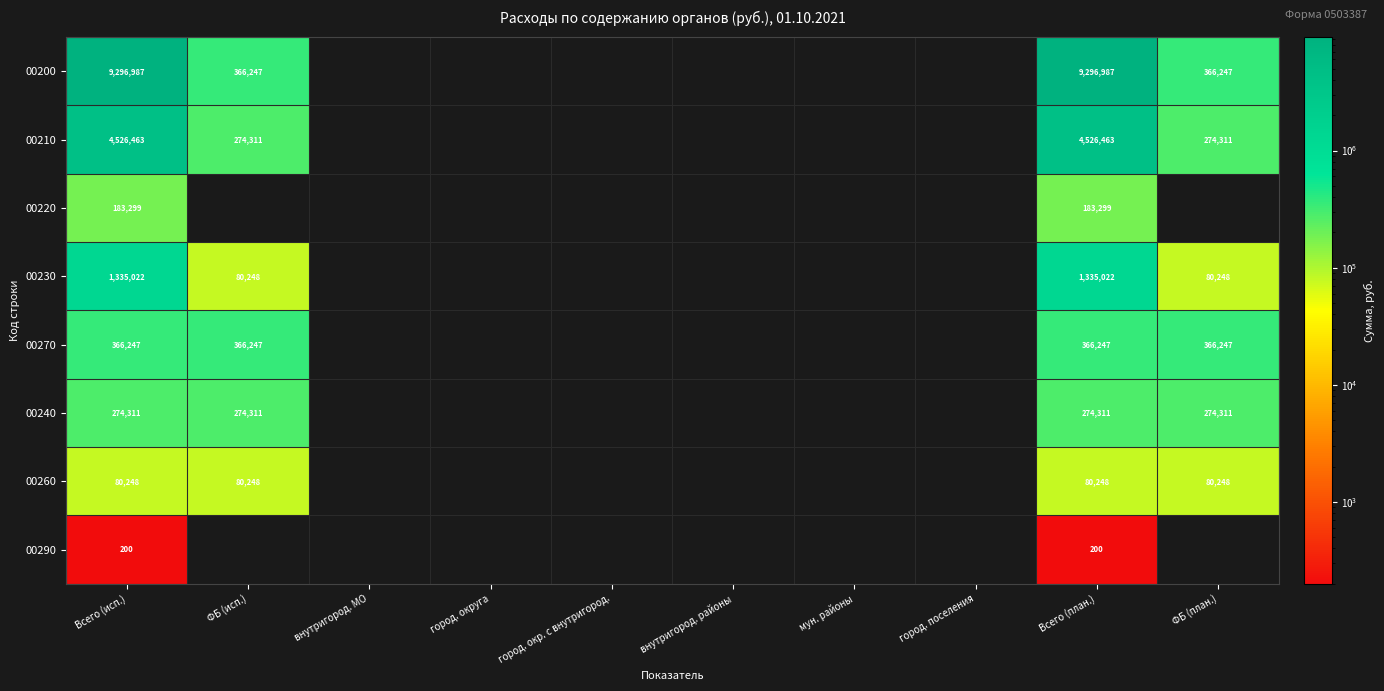

The 00200 series shows 114480 at ФБ (план.). True or false?

False